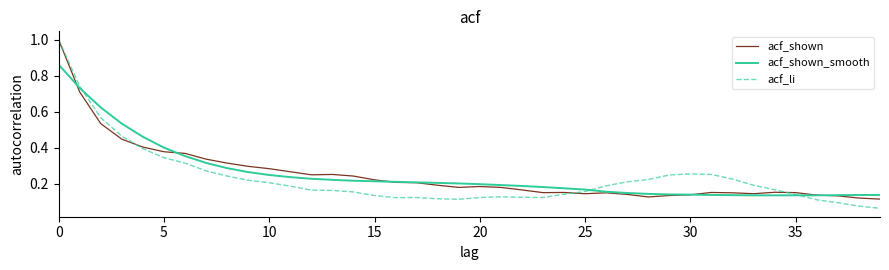

Which series has the largest range (max minus min)?

acf_li